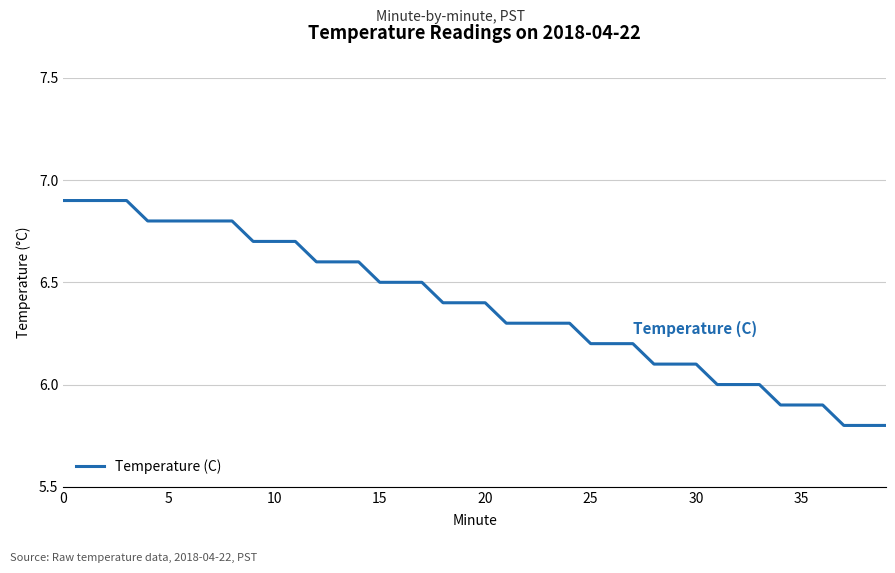

What is the greatest value displayed?

6.9